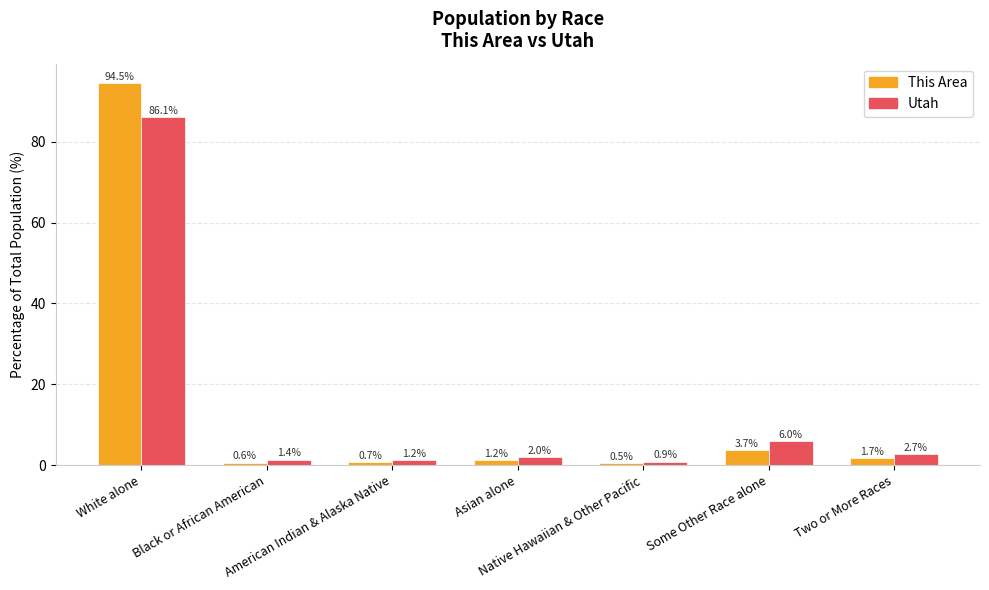

Reading left to right, extract all data points from this chart.

This Area: White alone=94.5	Black or African American=0.6	American Indian & Alaska Native=0.7	Asian alone=1.2	Native Hawaiian & Other Pacific=0.5	Some Other Race alone=3.7	Two or More Races=1.7
Utah: White alone=86.1	Black or African American=1.4	American Indian & Alaska Native=1.2	Asian alone=2.0	Native Hawaiian & Other Pacific=0.9	Some Other Race alone=6.0	Two or More Races=2.7